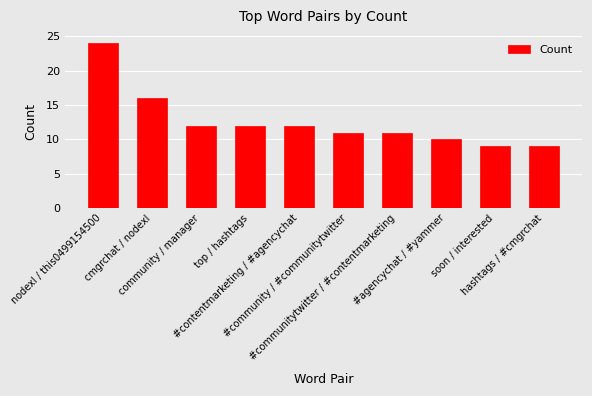

Count the number of data series in this chart.

1